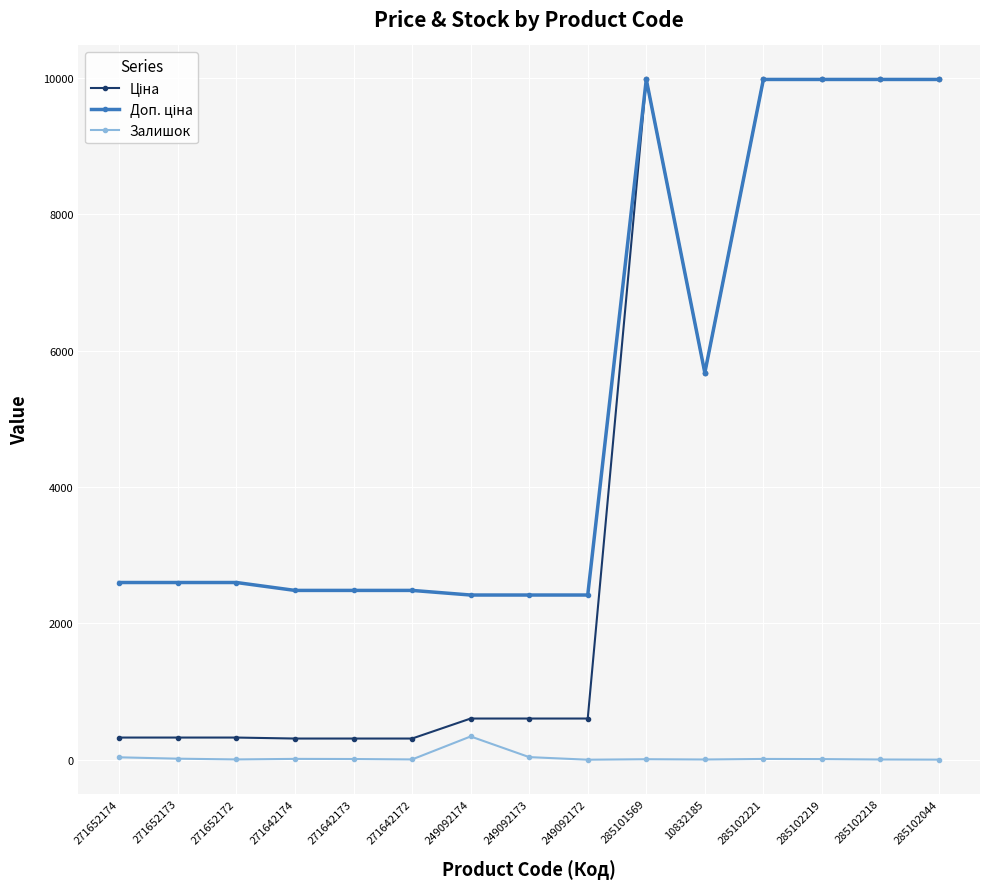

How many distinct data groups are displayed?

3